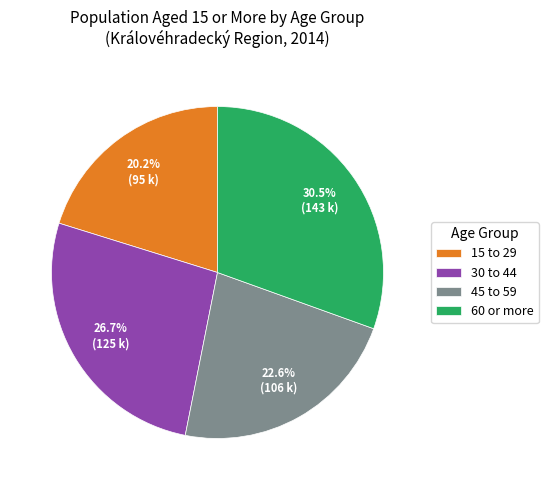

Does 15 to 29 account for over 50% of the chart?

No